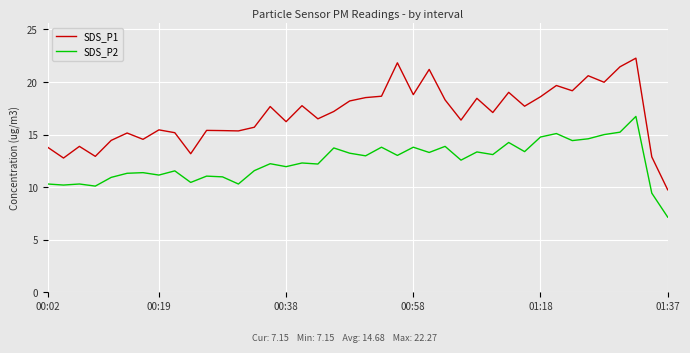

What are all the series names shown in the legend?

SDS_P1, SDS_P2